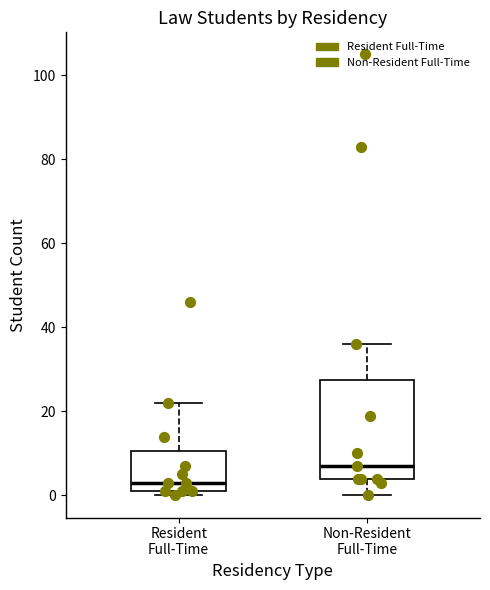

Reading left to right, transcribe this box plot: for each box, give where its median line is, the range the box spans, and where its two whiskers end, as read against the y-axis. The values are not printed on the chart, so give them approximately, as read against the axis.

Resident Full-Time: median 4, box 2 to 10, whiskers 0 to 22
Non-Resident Full-Time: median 8, box 4 to 28, whiskers 0 to 36